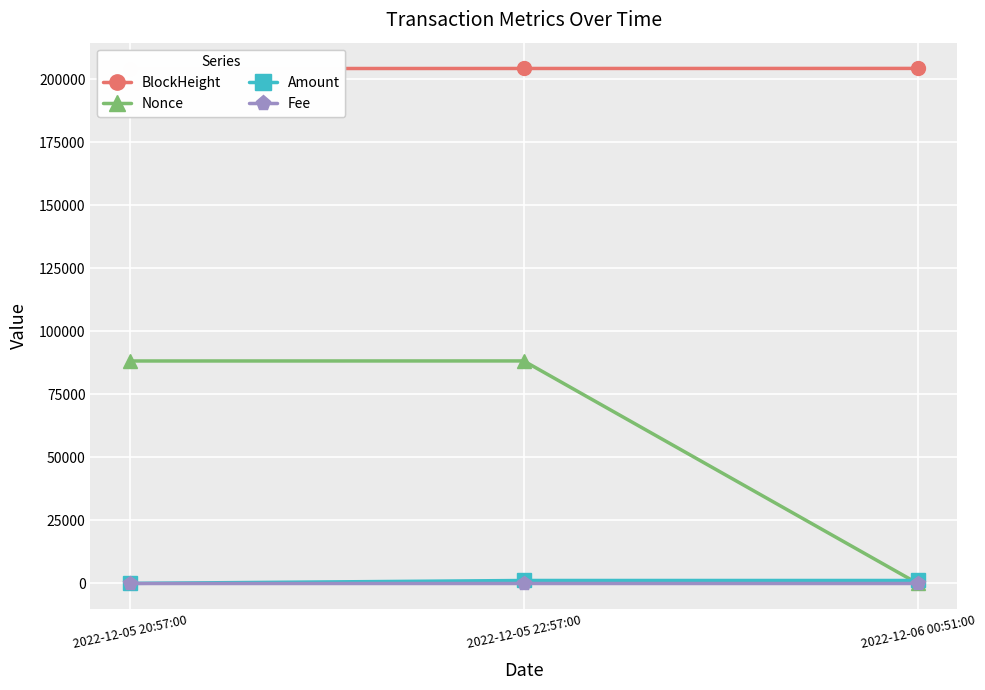

Reading left to right, transcribe all the data shown in this chart.

BlockHeight: 204174.0	204198.0	204222.0
Nonce: 88200.0	88218.0	0.0
Amount: 2.0	1153.1	1154.1
Fee: 0.0	0.1	0.0